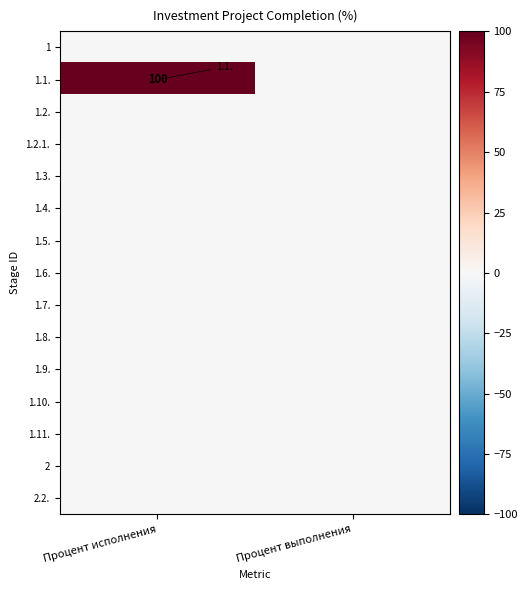

How many data points does each series have?

2